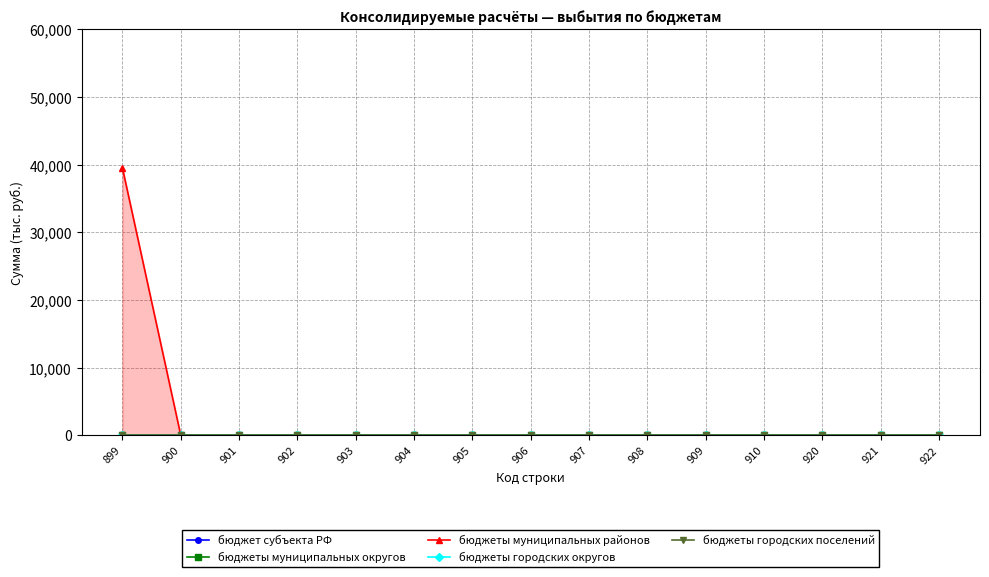

Rank the series by their maximum value, from lowest to highest.

бюджет субъекта РФ, бюджеты муниципальных округов, бюджеты городских округов, бюджеты городских поселений, бюджеты муниципальных районов